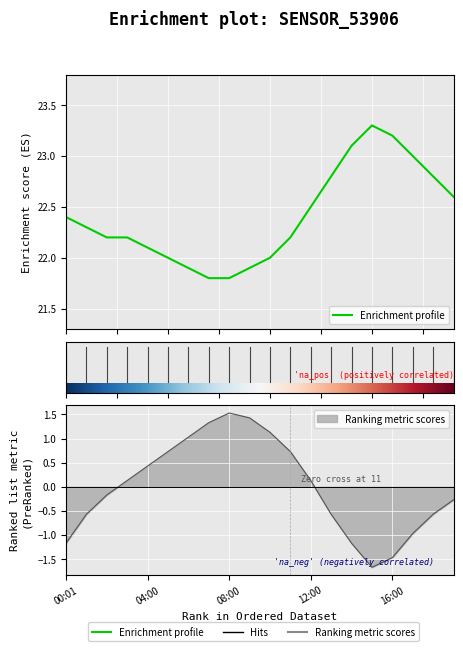

True or false: humidity has a value of 1.8 at 07:00.

False